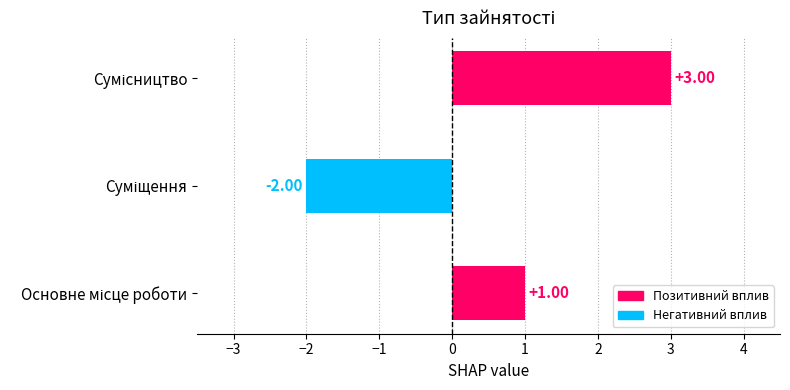

What is the difference between the second highest and minimum values?

3